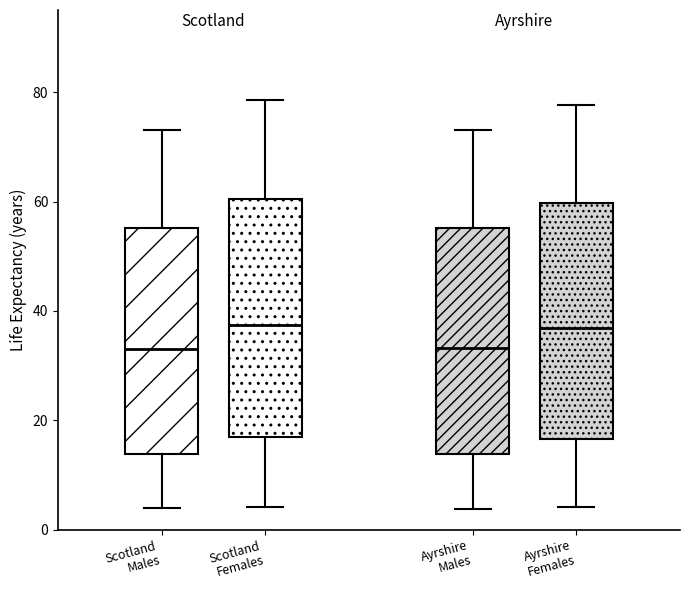

Where does the lower whisker of the box for Scotland Males end on the y-axis? The values are not printed on the chart, so give them approximately, as read against the axis.

4